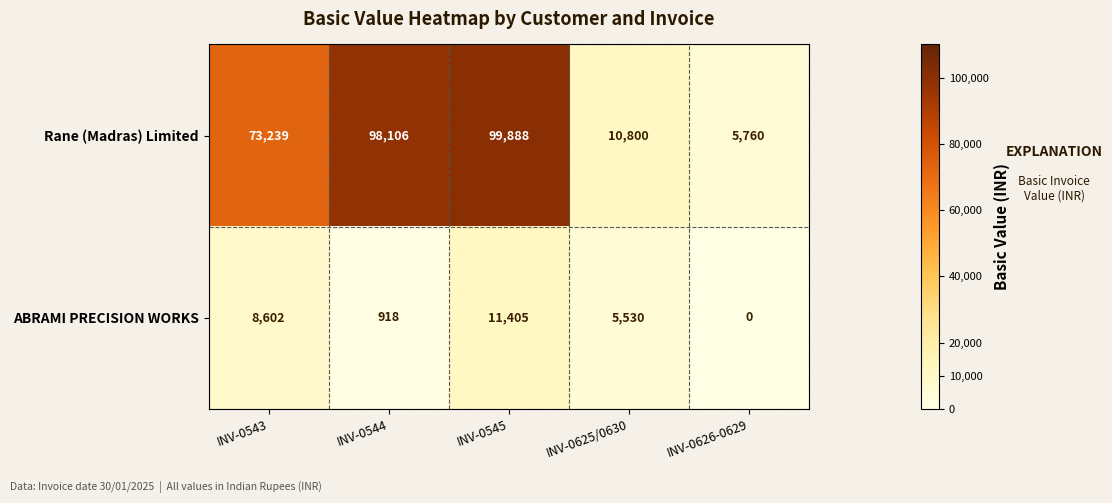

Reading left to right, extract all data points from this chart.

Rane (Madras) Limited: 73239	98106	99888	10800	5760
ABRAMI PRECISION WORKS: 8602	918	11405	5530	0